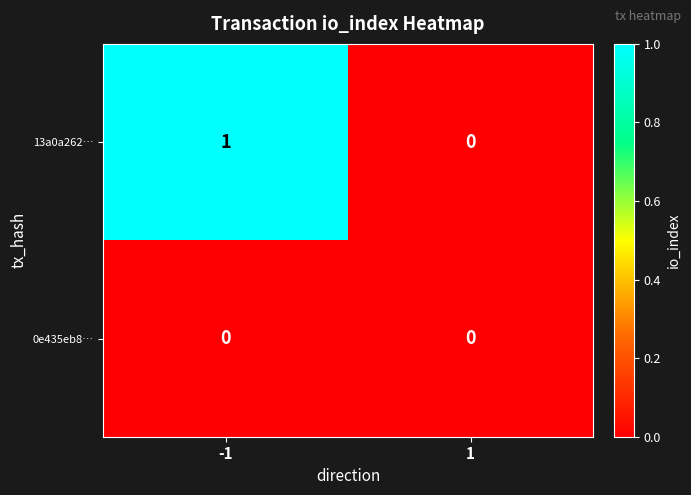

What is the greatest value displayed?

1